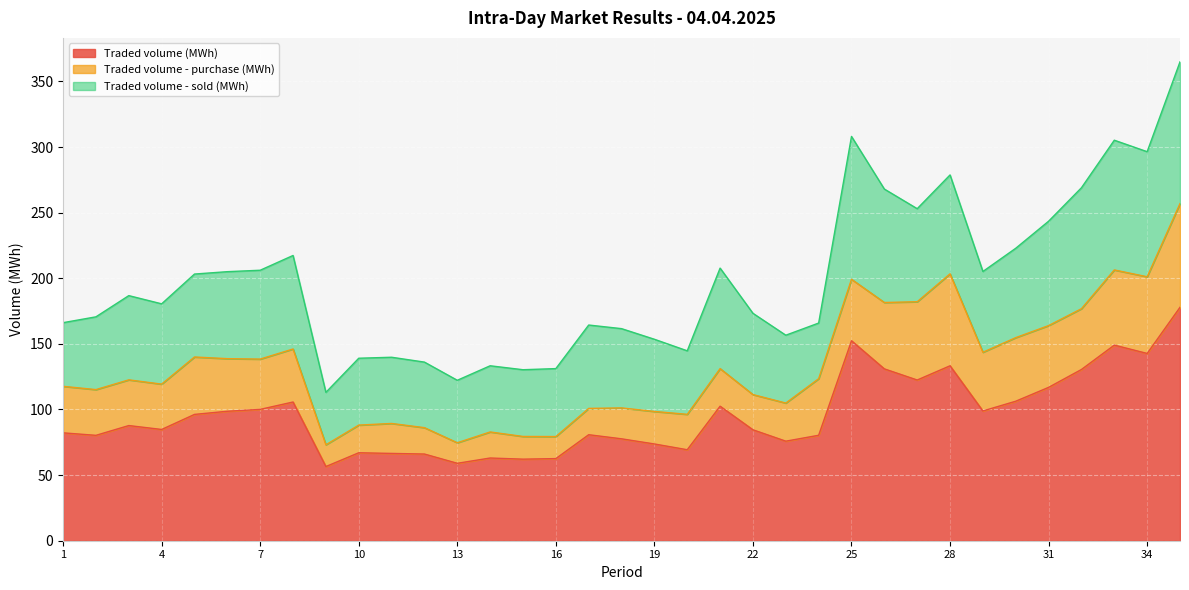

True or false: Traded volume - sold (MWh) and Traded volume - purchase (MWh) intersect in this chart.

True